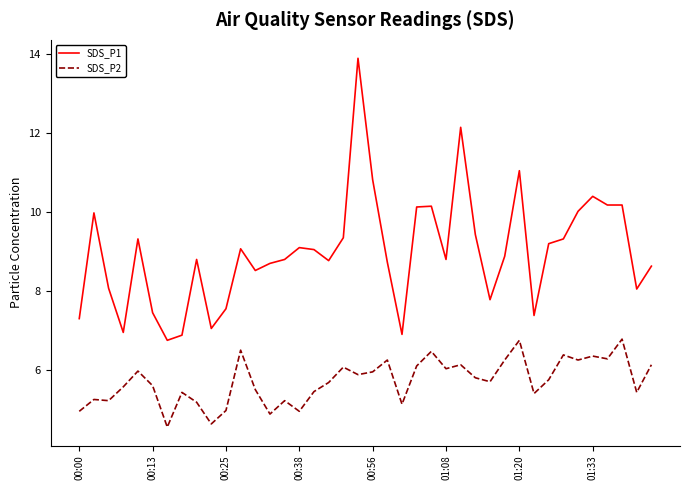

List the series in order of their peak value, highest first.

SDS_P1, SDS_P2